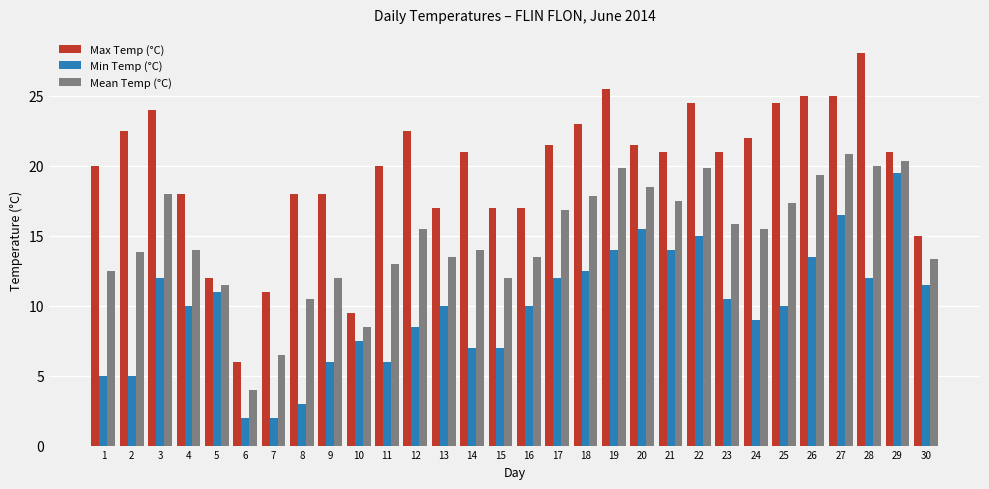

At which label does Min Temp (°C) first exceed 10?

3